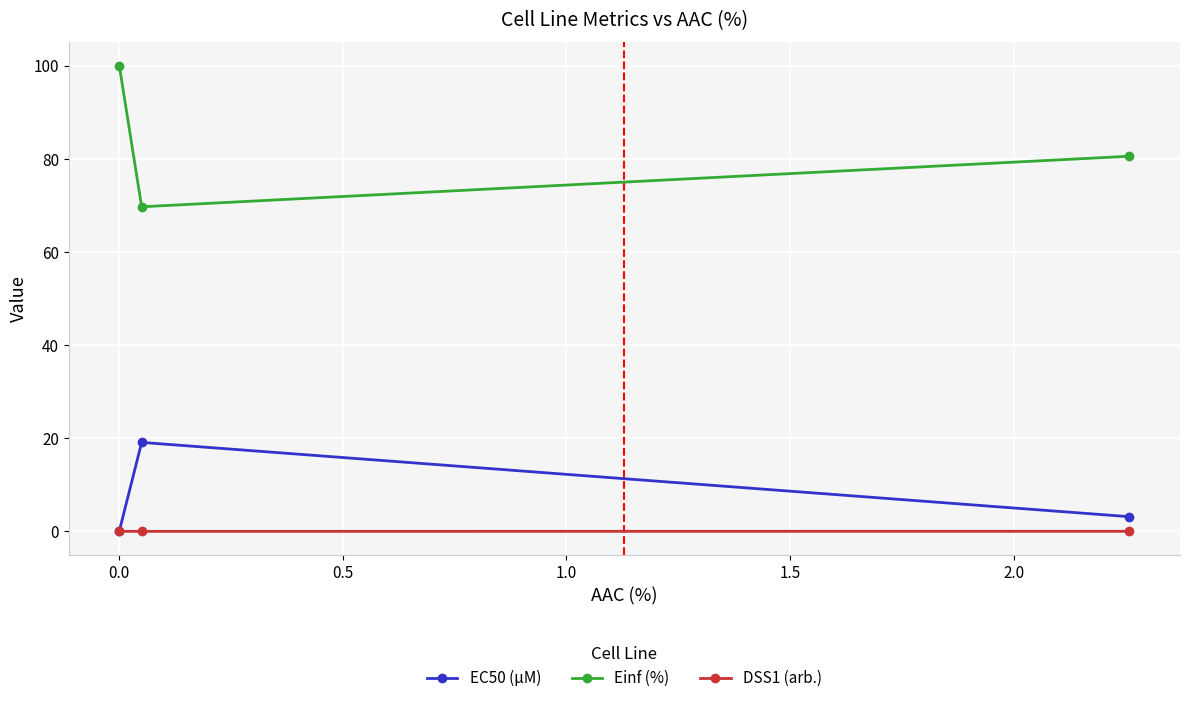

What are all the series names shown in the legend?

EC50 (µM), Einf (%), DSS1 (arb.)